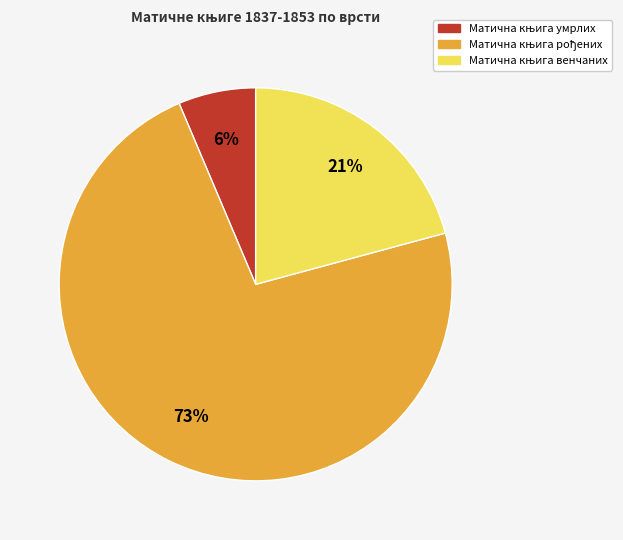

Does any single category account for the majority?

Yes